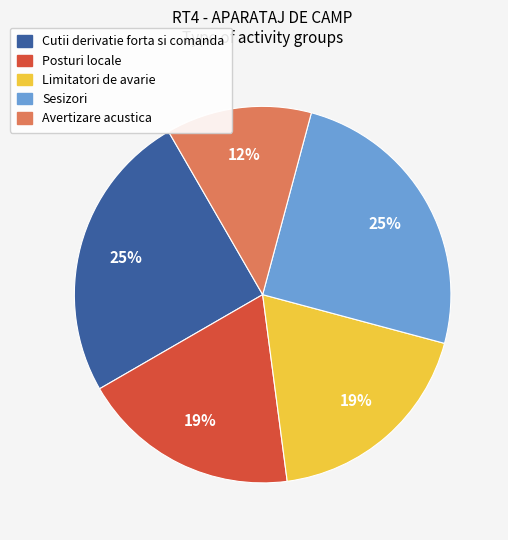

Is there any slice that represents more than half of the pie?

No